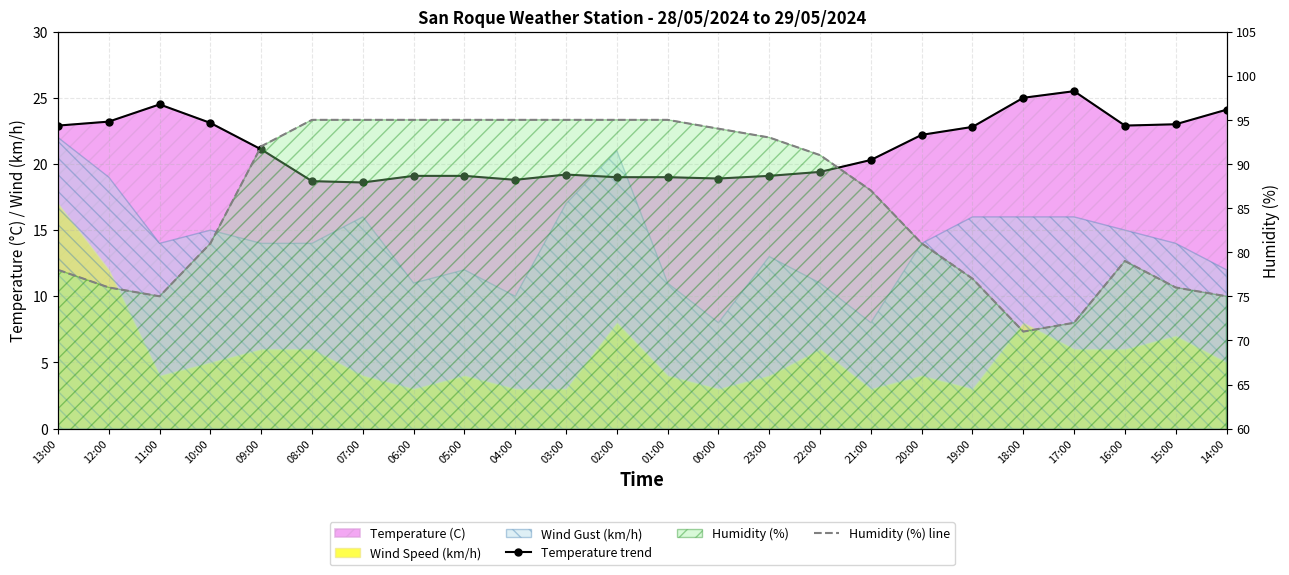

What is the difference between the maximum and minimum values in the Humidity (%) line series?

24.0